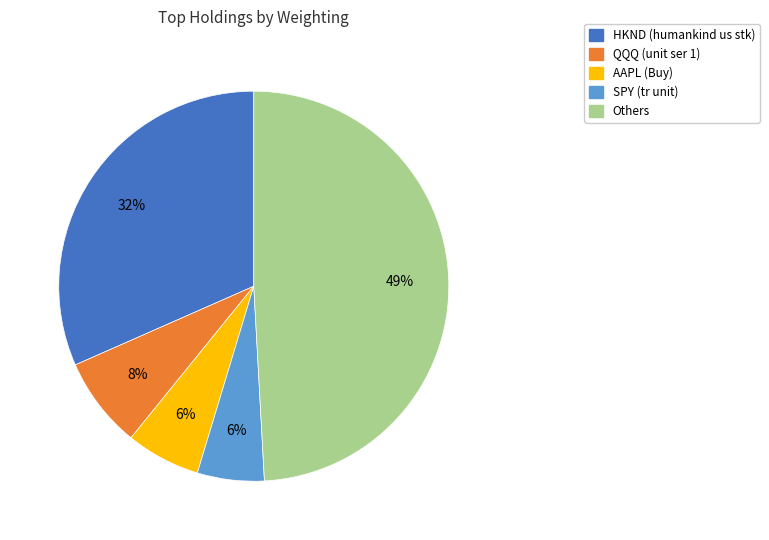

How many slices are in this pie chart?

5